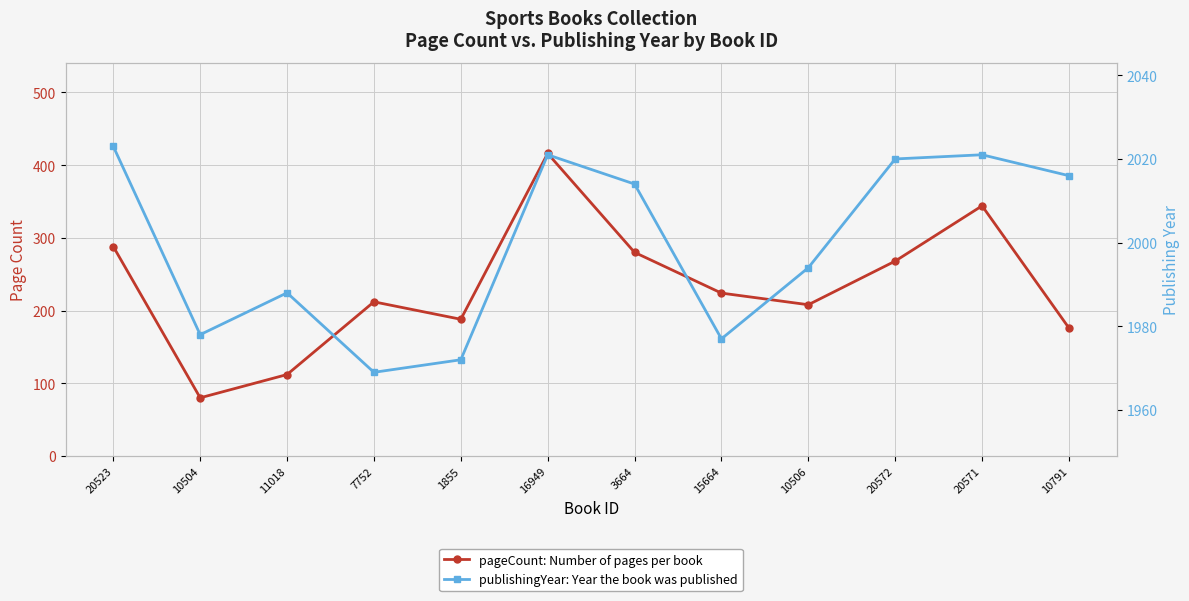

What is the label of the 3rd point from the right?

20572